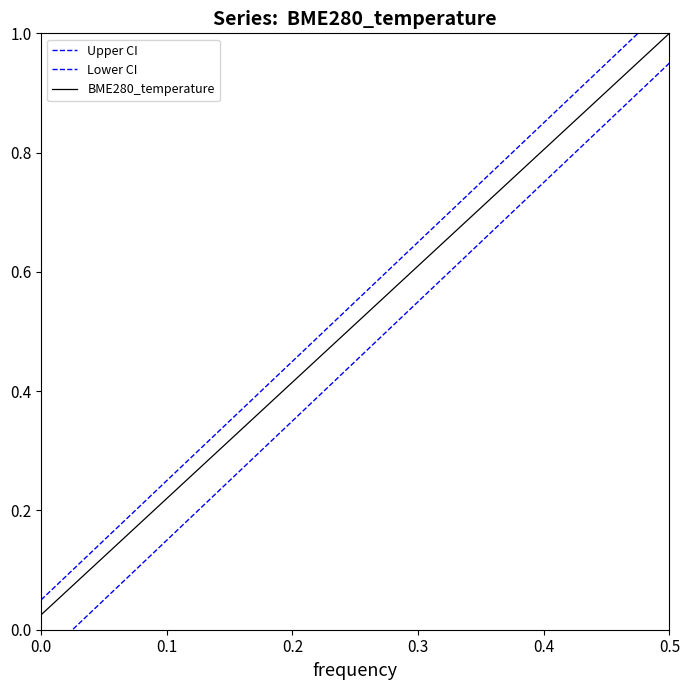

Which category has the highest value across all series?

0.5